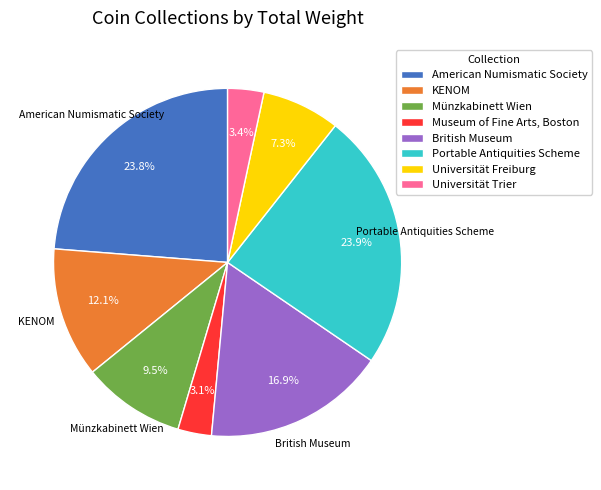

To the nearest percent, what is the difference between the largest and smallest slice percentages?

21%